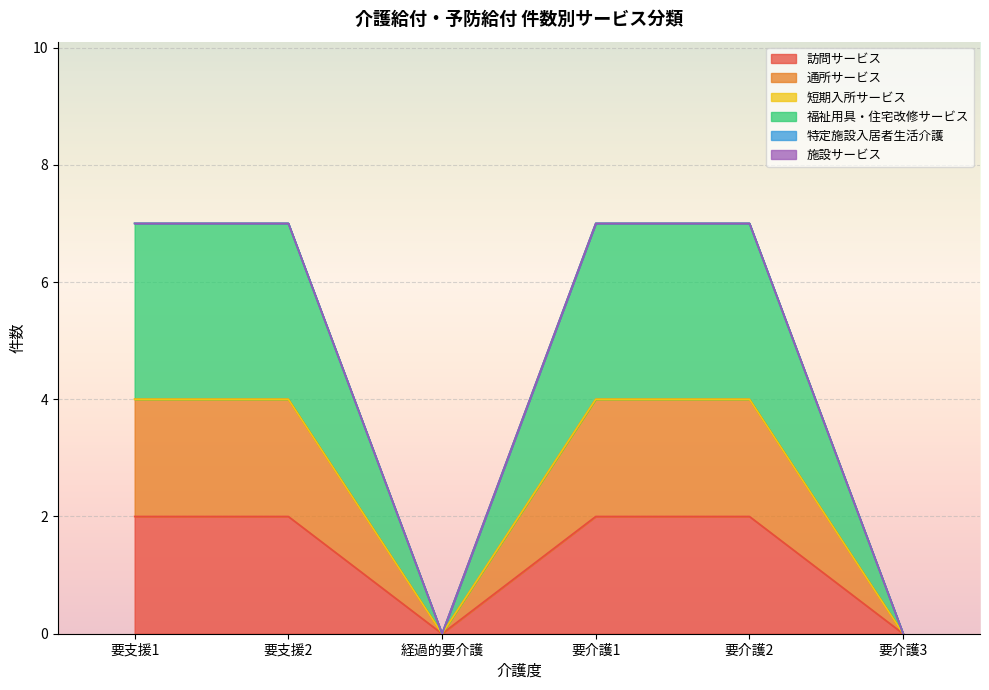

Where is 福祉用具・住宅改修サービス nearest to the value 2?

要支援1